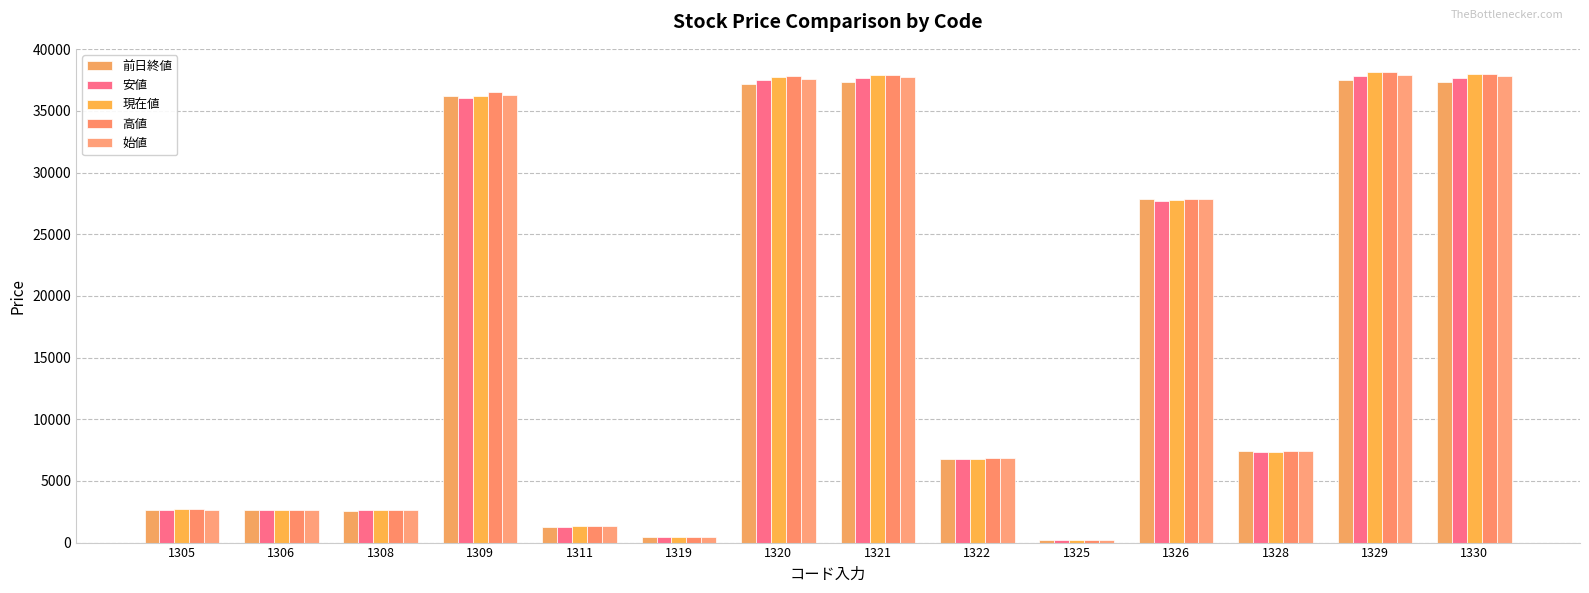

How many groups of bars are there?

14